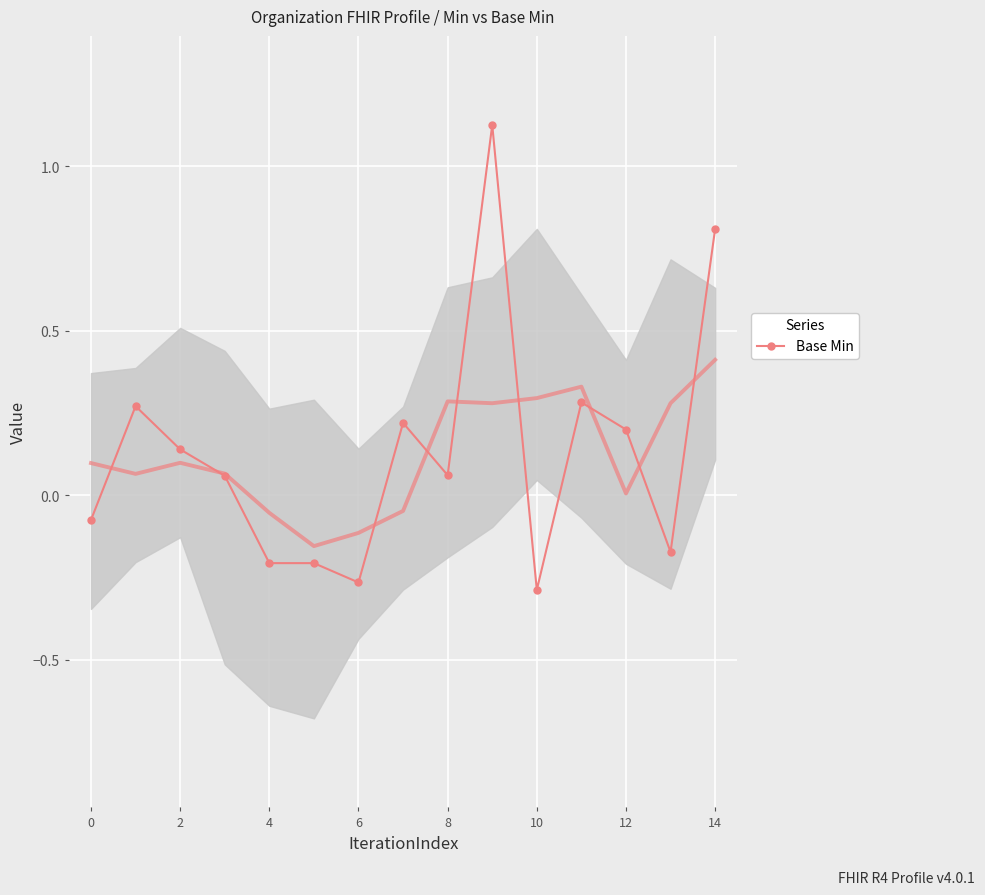

How many data points are less than 0?

6